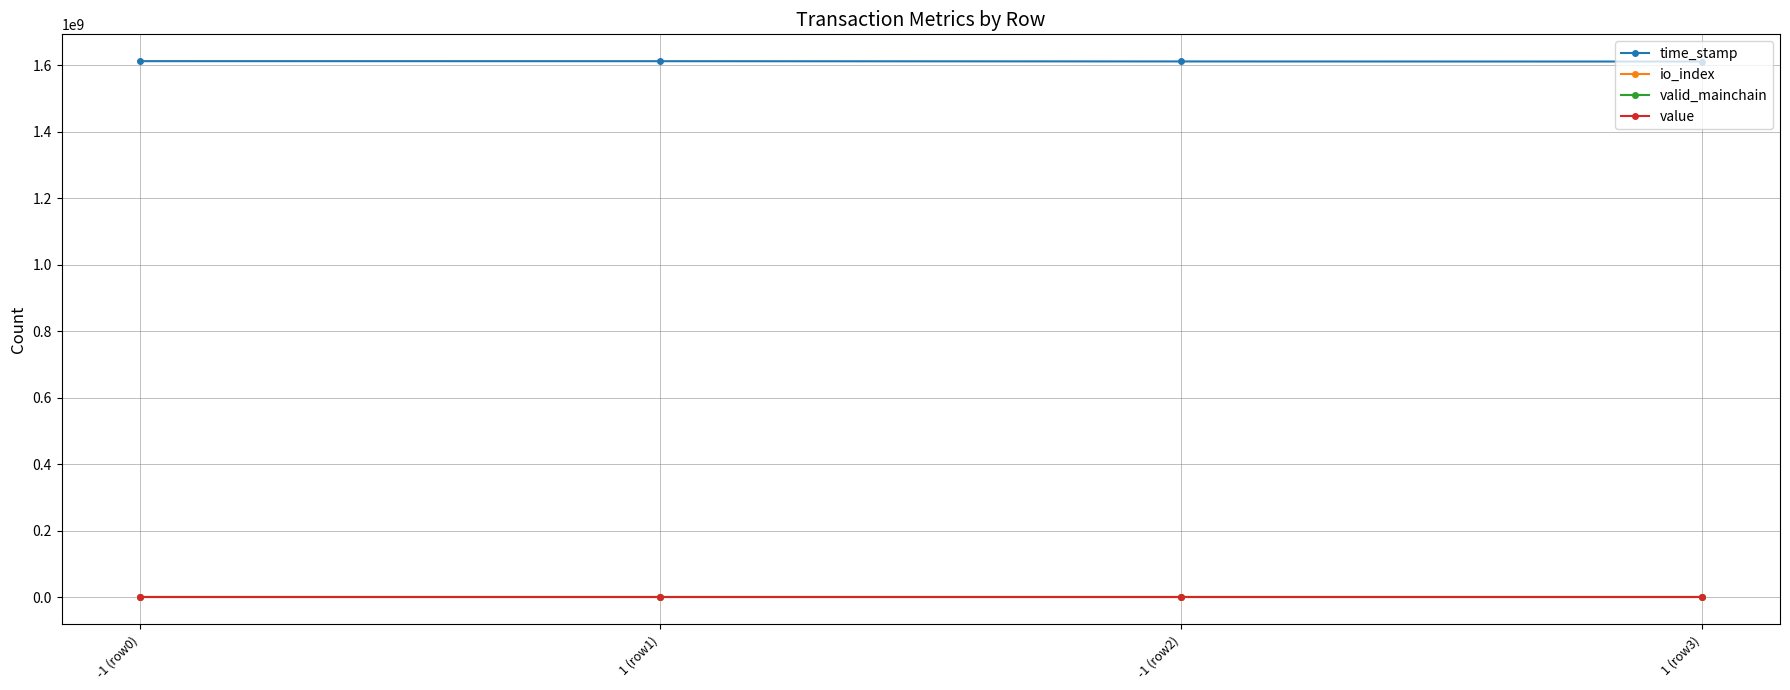

At how many categories does at least one series exceed 112958058?

4